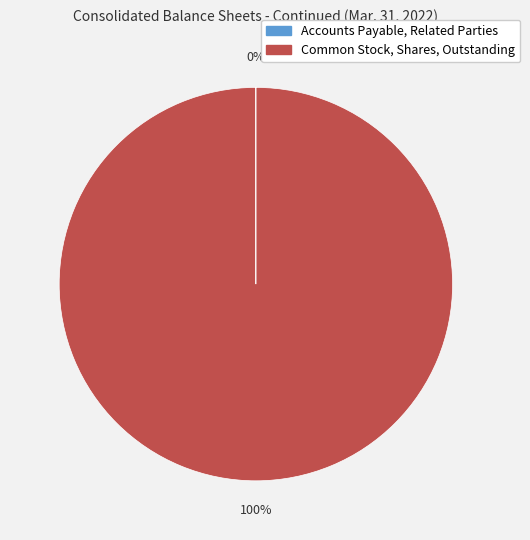

To the nearest percent, what is the average slice percentage?

50%